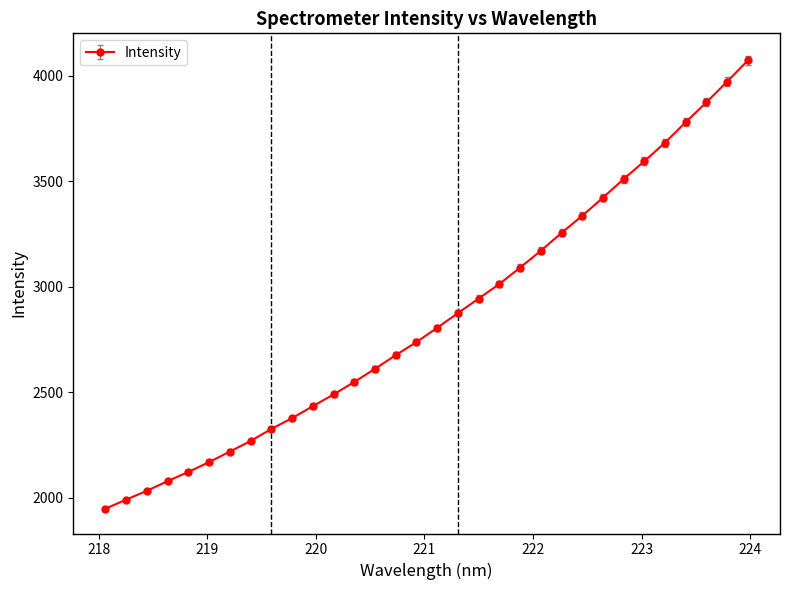

What is the maximum value shown in the chart?

4071.8